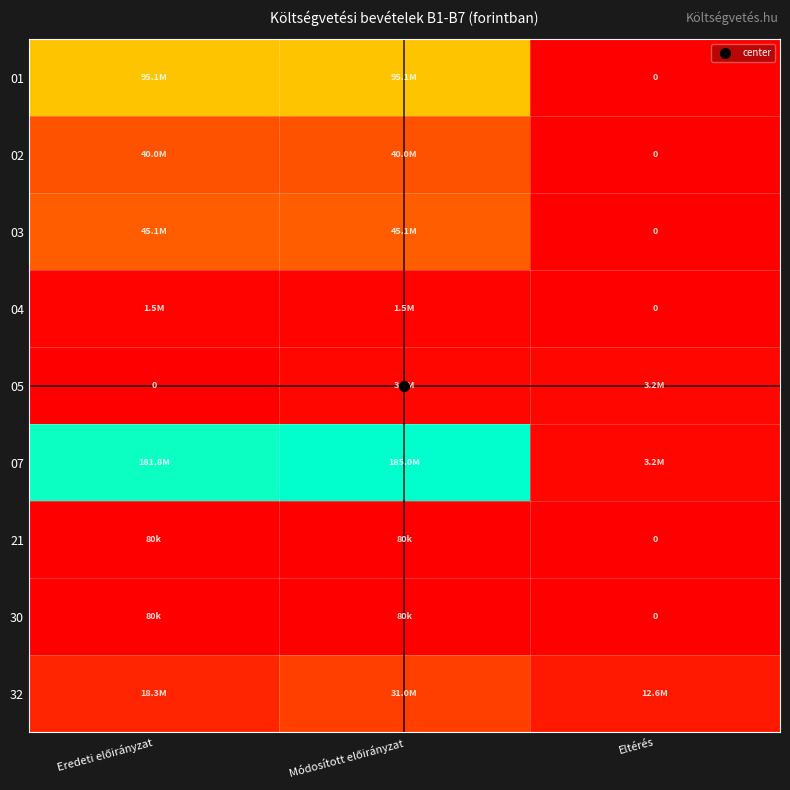

At which category is the sum across all series the highest?

Módosított előirányzat